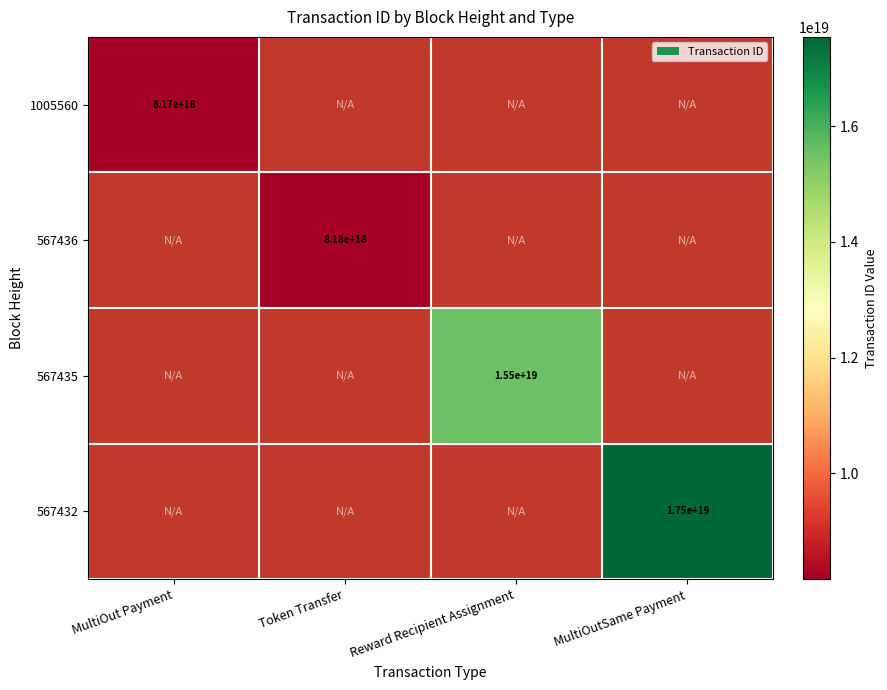

At how many categories does at least one series exceed 17372633317569667072?

1